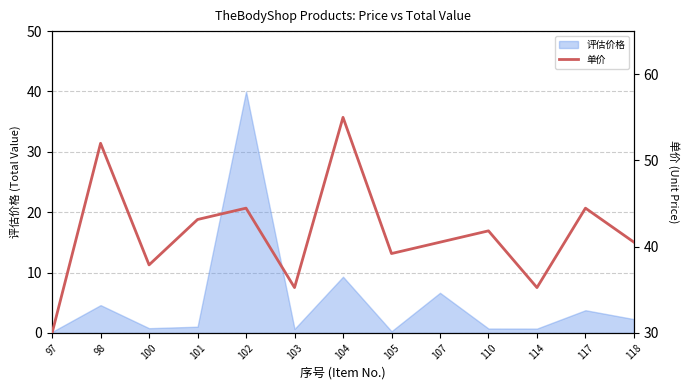

Is it true that the value at 98 is 70.1?

False